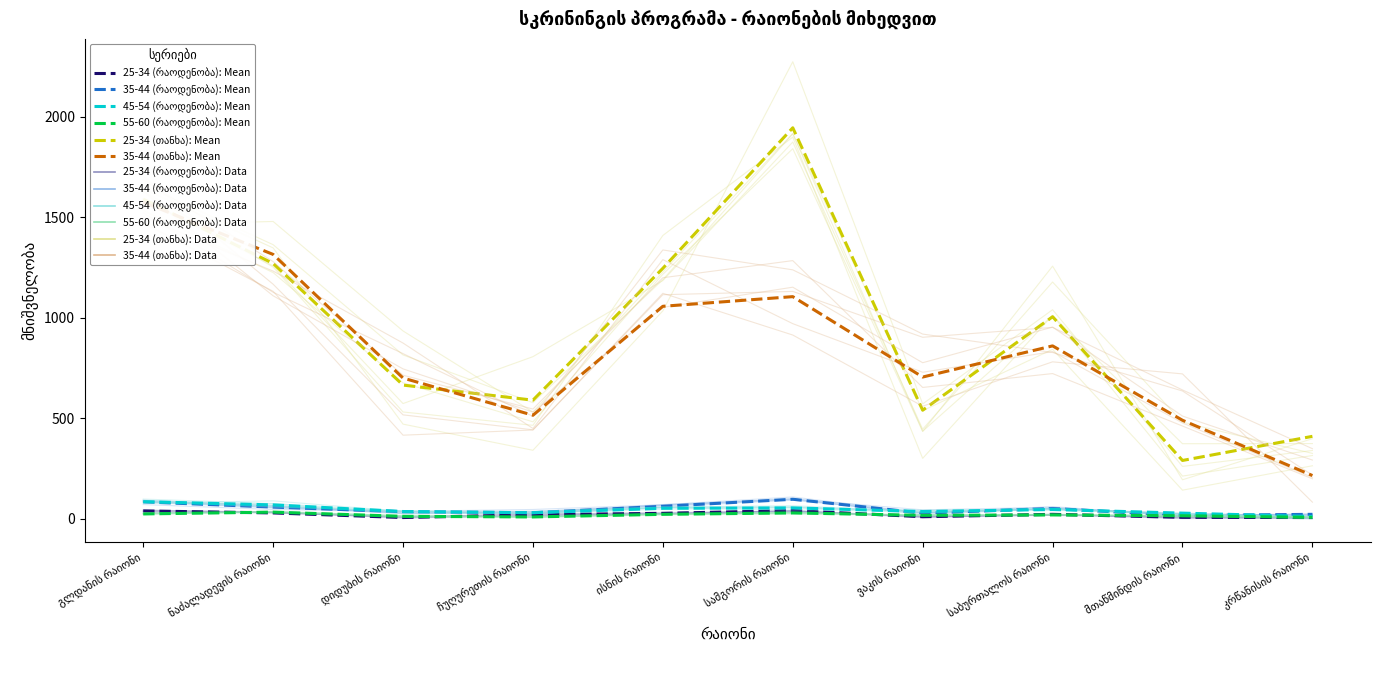

True or false: 25-34 (რაოდენობა): Mean and 55-60 (რაოდენობა): Mean cross at least once.

True